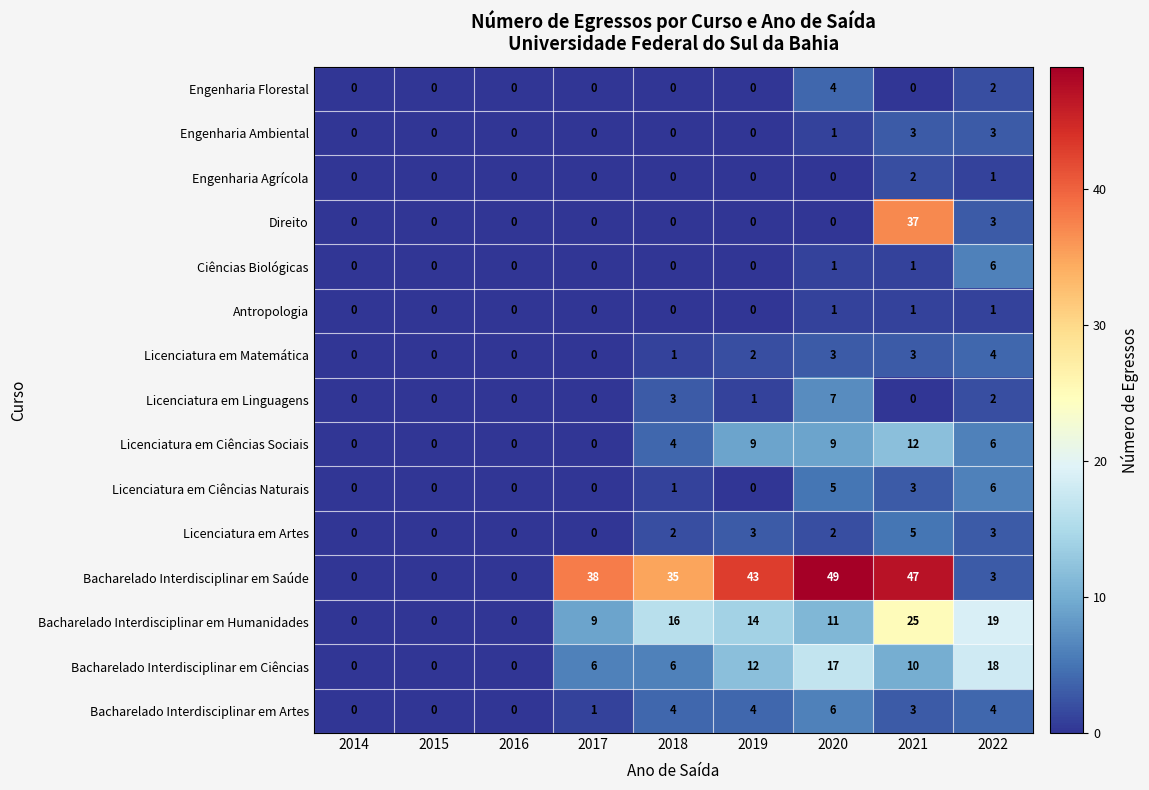

How many Licenciatura em Ciências Naturais values are between 0 and 3?

7